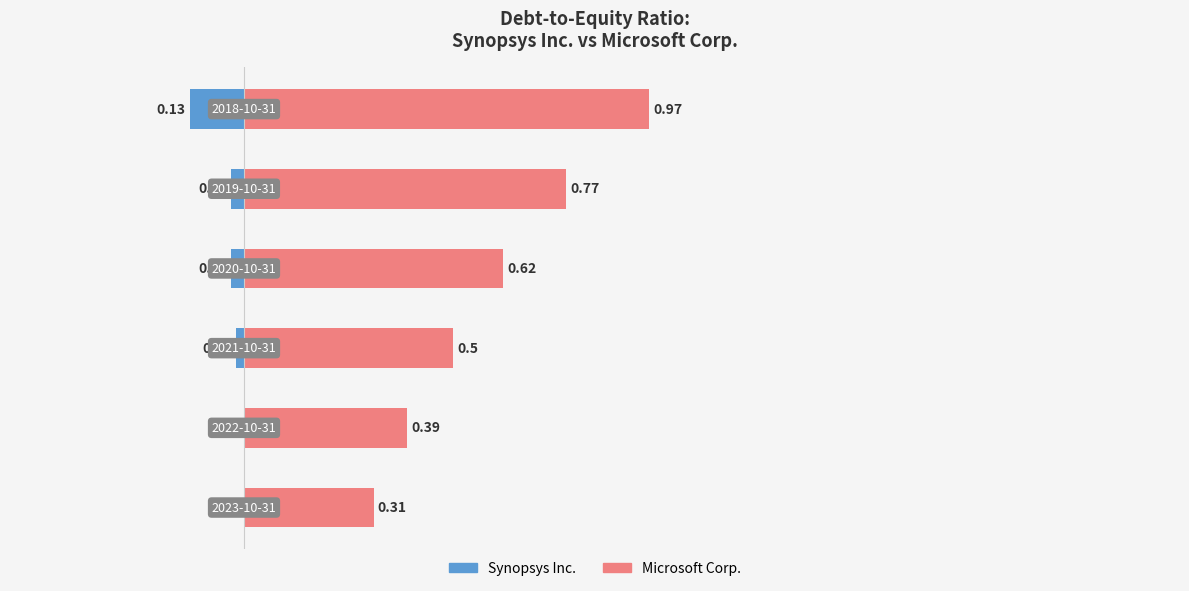

How many groups of bars are there?

6